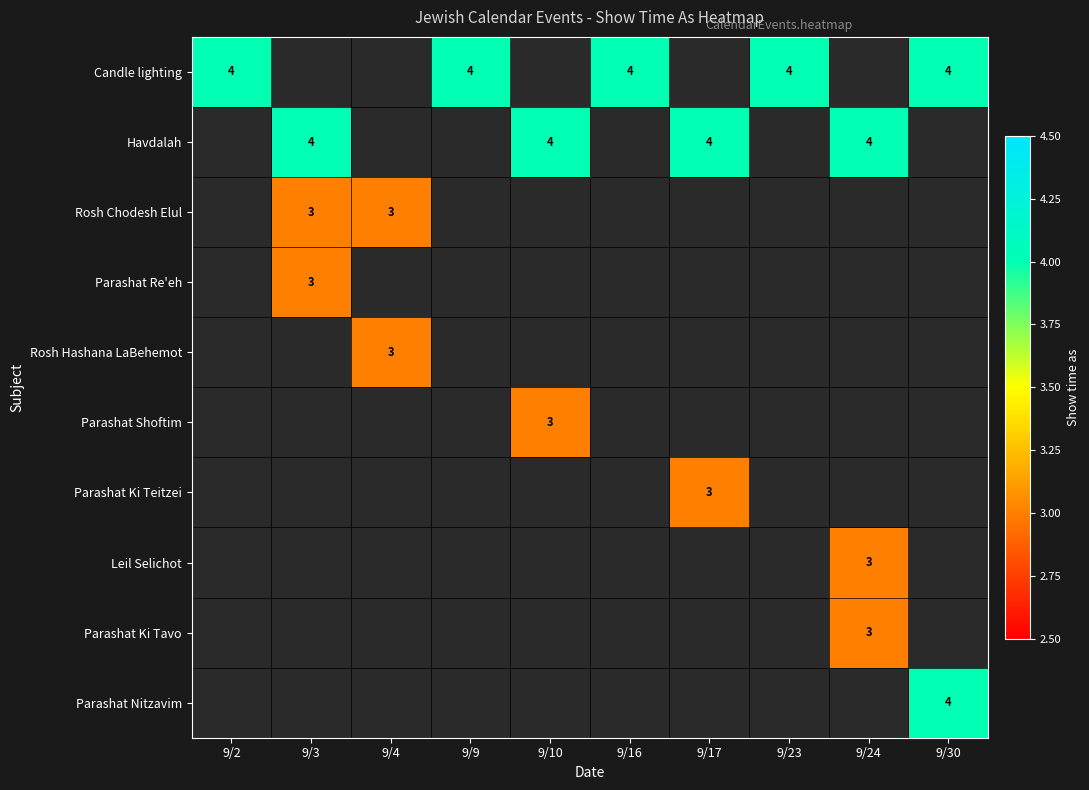

The Parashat Ki Teitzei series shows 1 at 9/17. True or false?

False